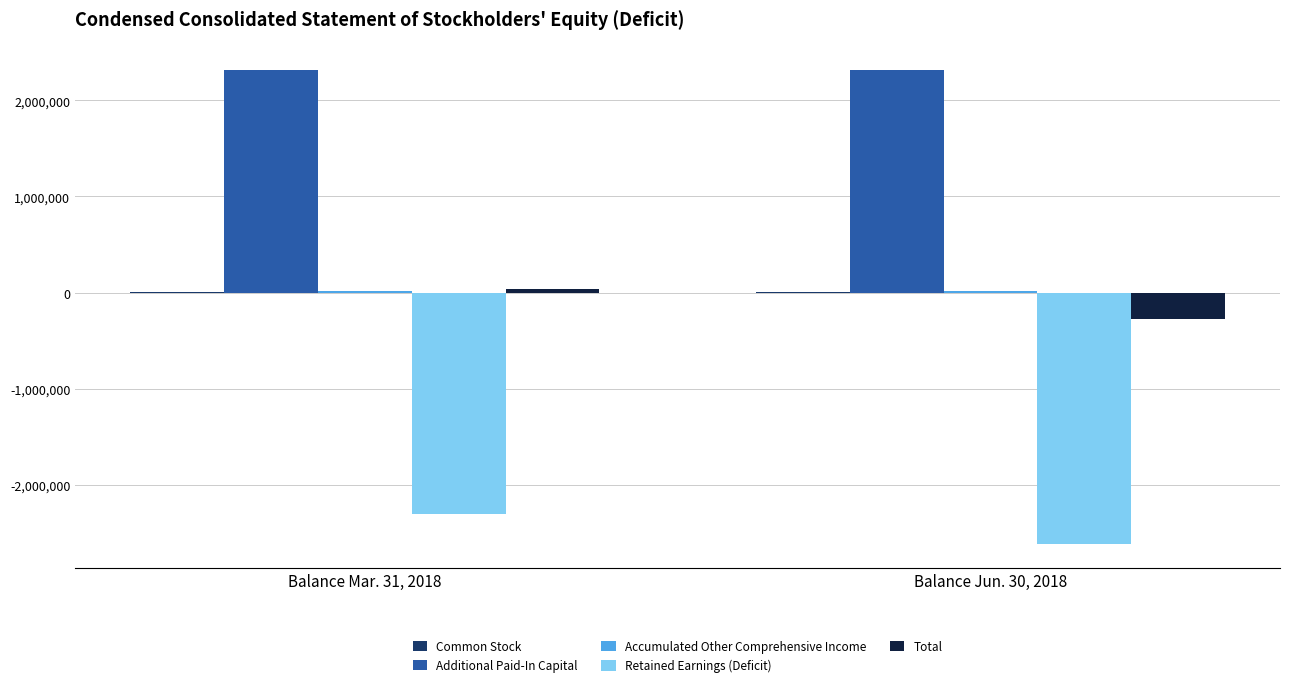

How many Total values are between -271901 and 36753?

2